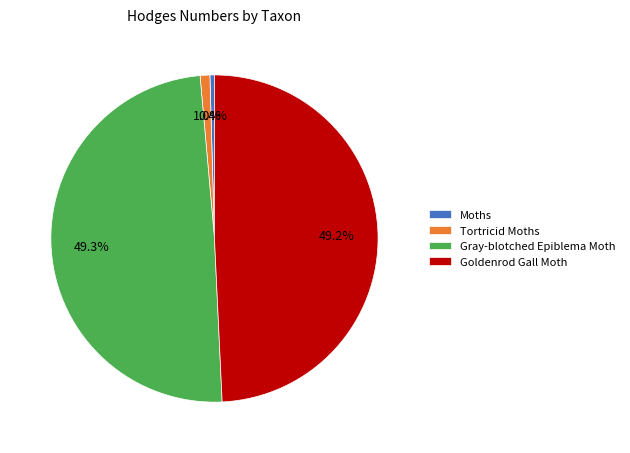

Combined, do Gray-blotched Epiblema Moth and Goldenrod Gall Moth account for over 50%?

Yes